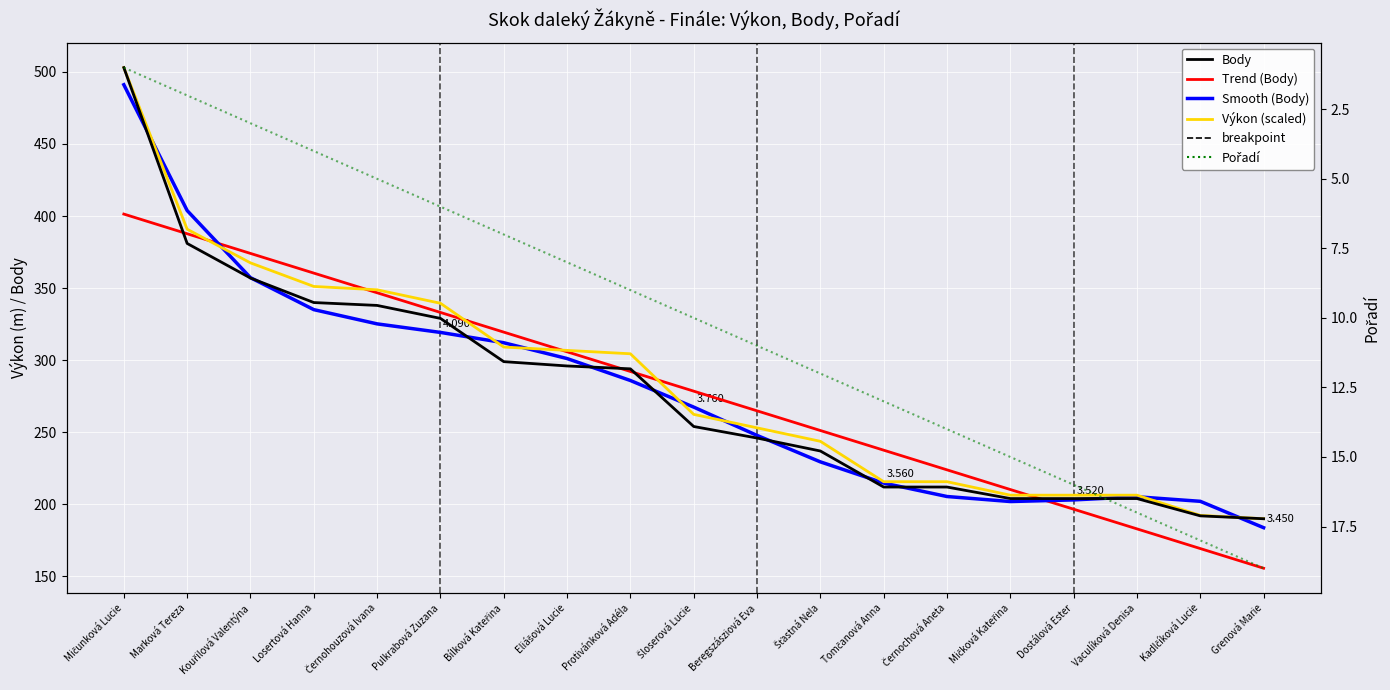

Rank the categories by Smooth (Body) value from lowest to highest.

Grenová Marie, Mičková Kateřina, Kadlčíková Lucie, Dostálová Ester, Vaculíková Denisa, Černochová Aneta, Tomčanová Anna, Šťastná Nela, Beregszásziová Eva, Šloserová Lucie, Protivánková Adéla, Eliášová Lucie, Bílková Kateřina, Pulkrabová Zuzana, Černohouzová Ivana, Losertová Hanna, Kouřilová Valentýna, Marková Tereza, Mičunková Lucie